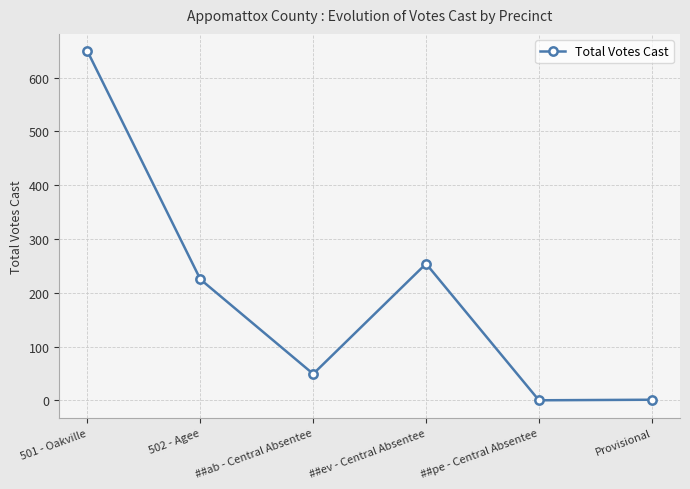

How many distinct data groups are displayed?

1